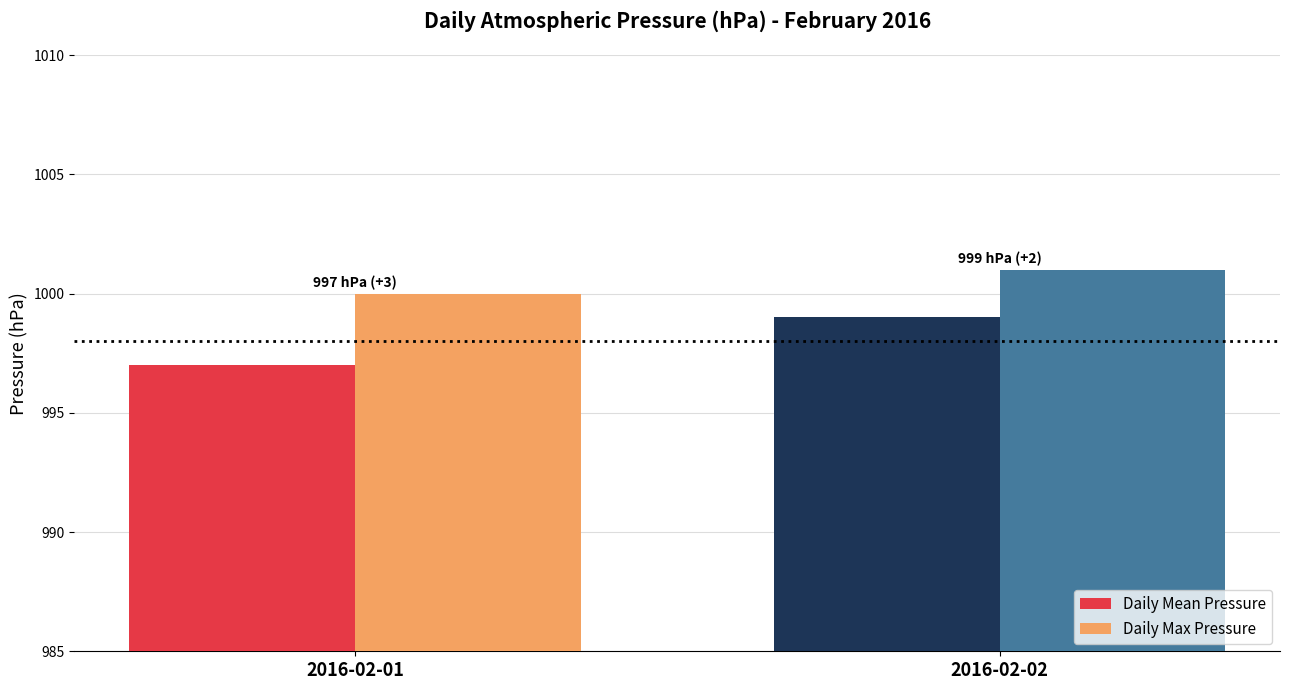

What is the difference between the maximum and minimum values in the Daily Mean Pressure series?

2